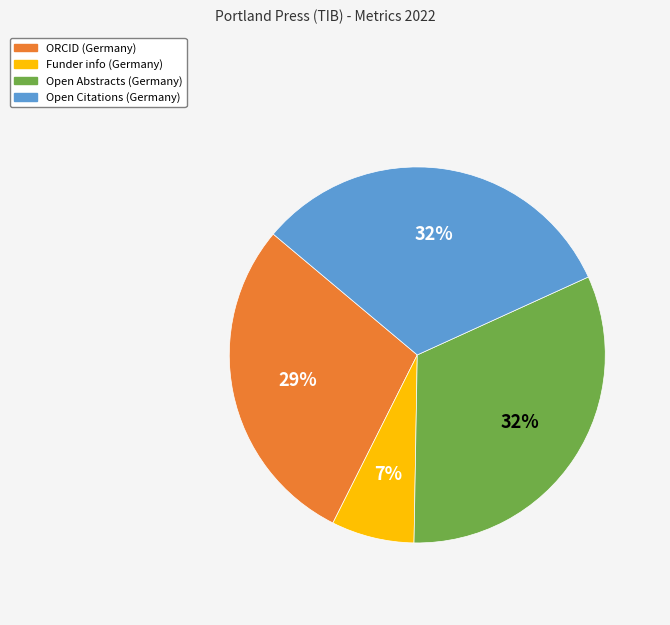

Is the sum of Funder info (Germany) and Open Citations (Germany) greater than half?

No